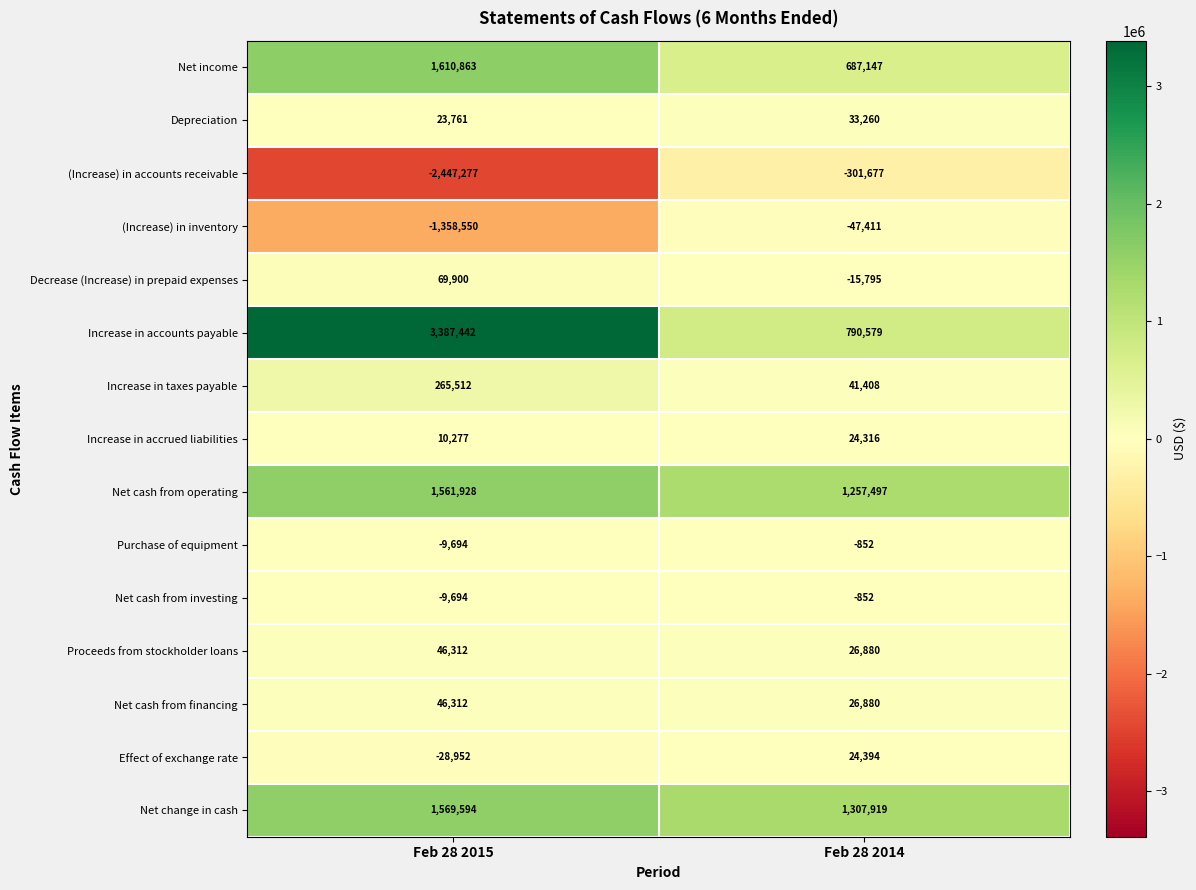

Which series has the largest total across all categories?

Increase in accounts payable